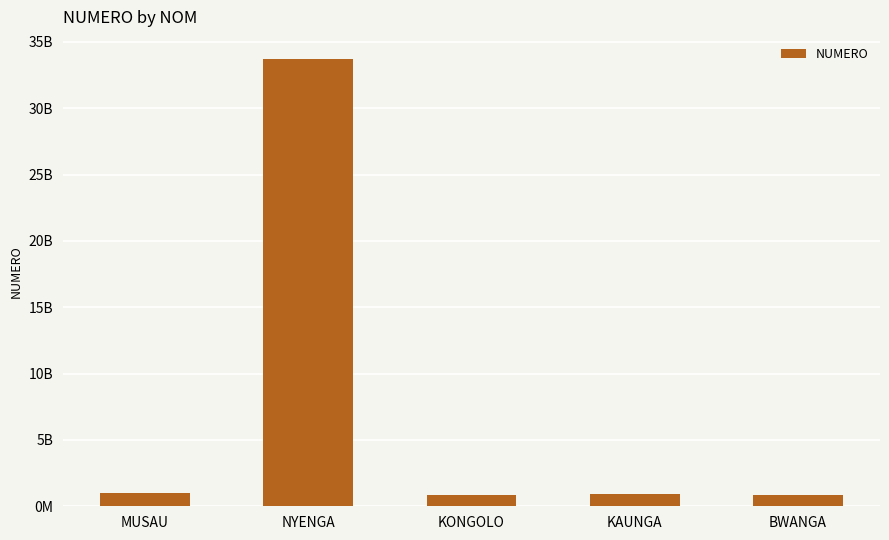

What value does the data have at MUSAU, to the nearest 10?

990903830